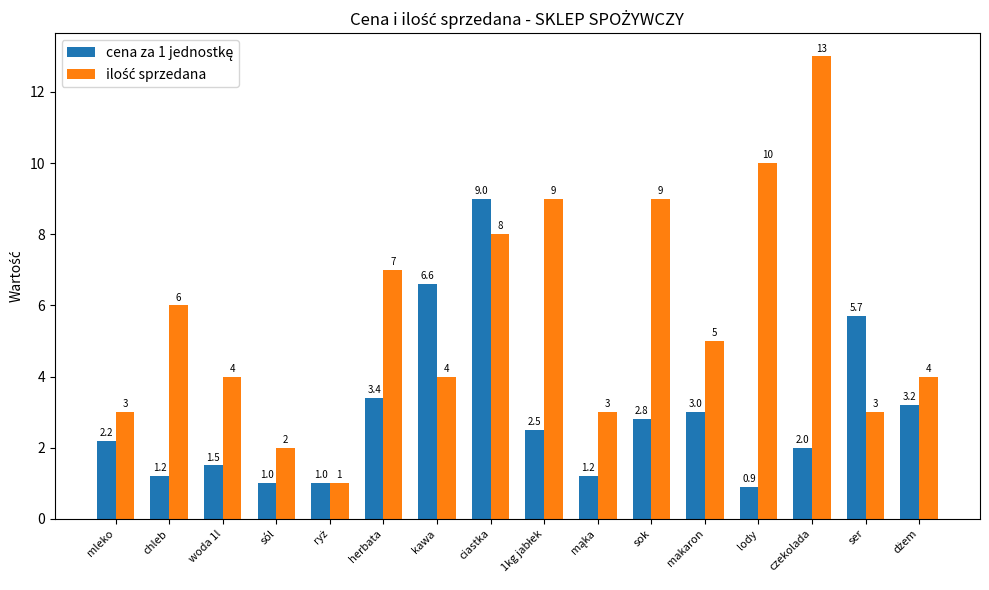

What is the spread (max minus min) of values at makaron?

2.0